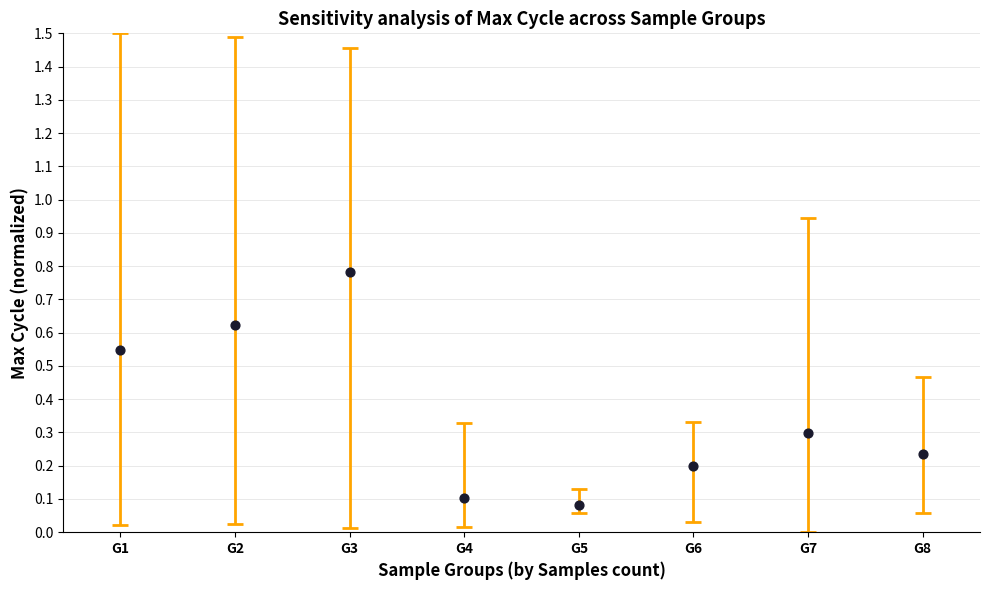

What is the average Y value?

0.4